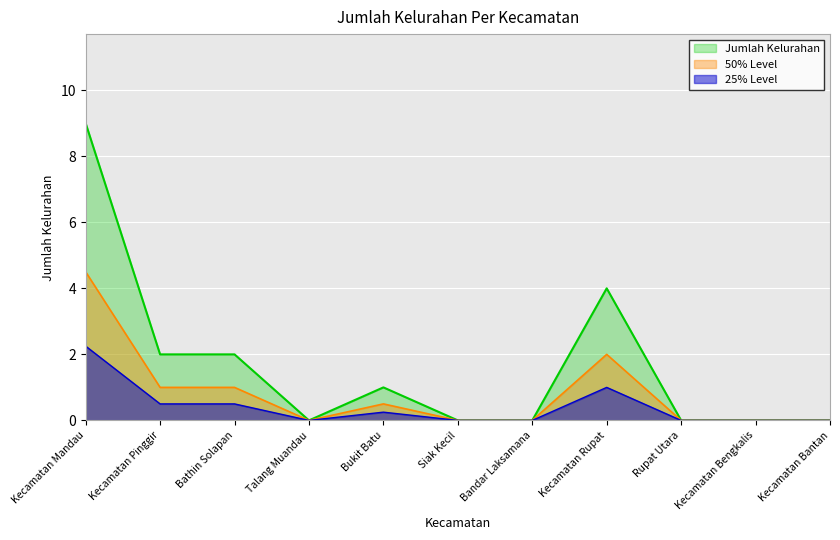

How many data points are above 0?

5